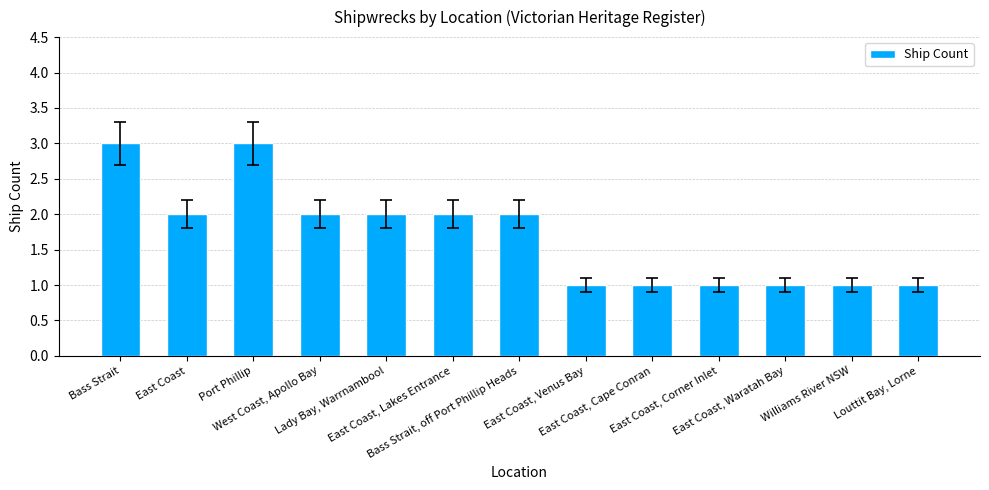

How many values are below 2?

6